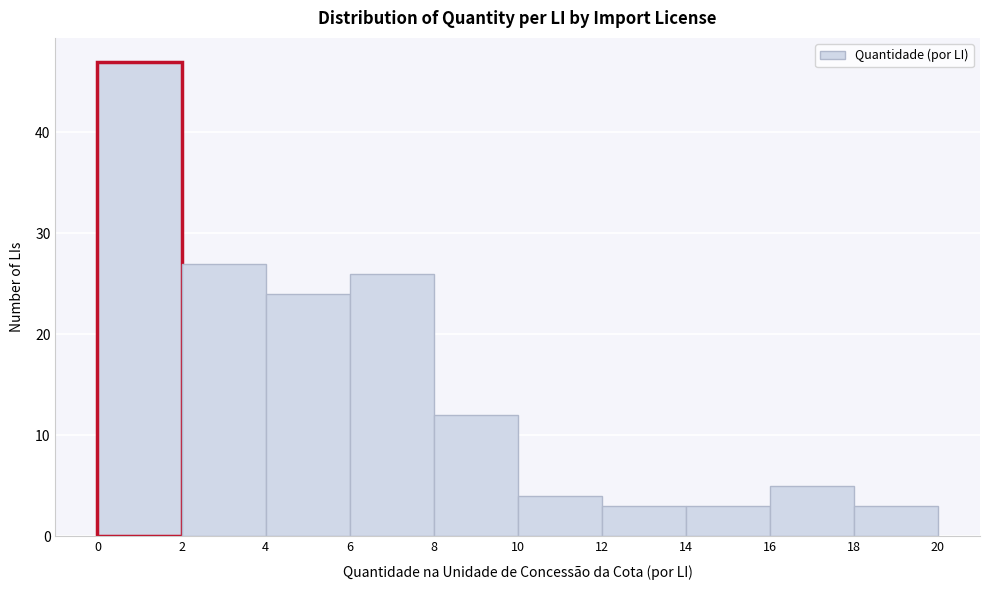

Reading left to right, list every bar in this chart as the range it spans on the x-axis followed by its height. The values are not printed on the chart, so give them approximately, as read against the axis.

0 to 2: 47
2 to 4: 27
4 to 6: 24
6 to 8: 26
8 to 10: 12
10 to 12: 4
12 to 14: 3
14 to 16: 3
16 to 18: 5
18 to 20: 3